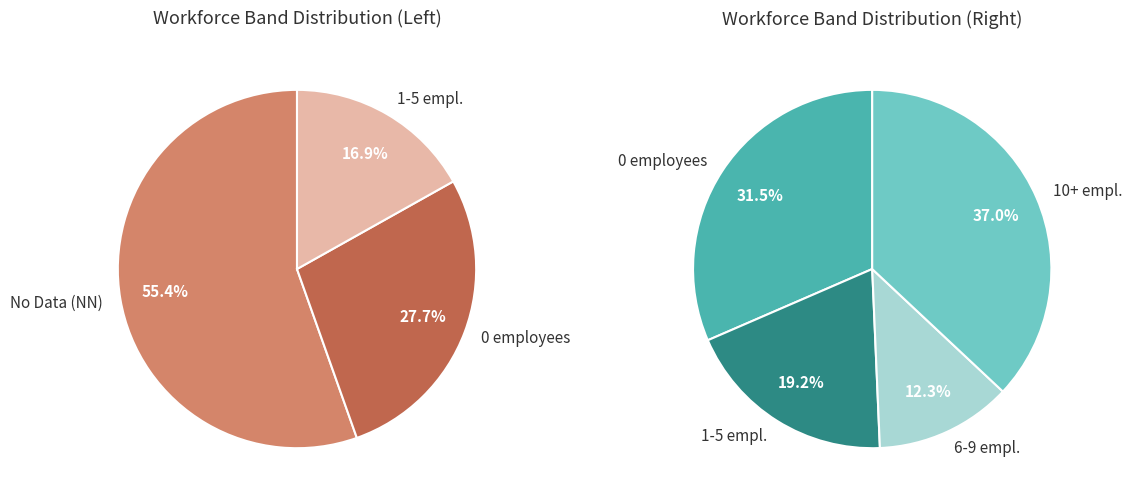

Is there a majority slice in this chart?

No